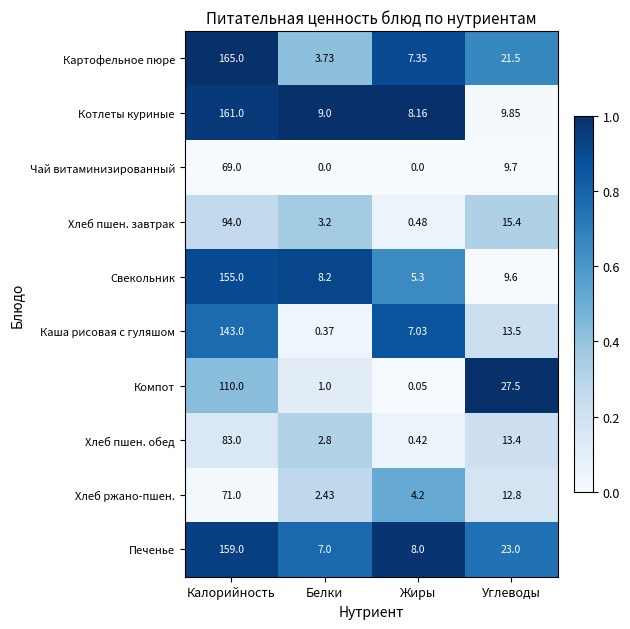

Rank the series at Жиры from lowest to highest value.

Чай витаминизированный, Компот, Хлеб пшен. обед, Хлеб пшен. завтрак, Хлеб ржано-пшен., Свекольник, Каша рисовая с гуляшом, Картофельное пюре, Печенье, Котлеты куриные